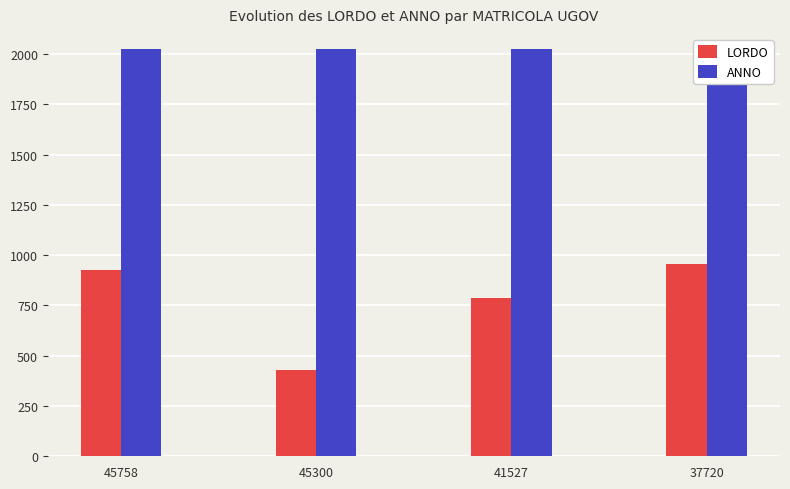

What is the value of the LORDO bar at the 3rd from the left?

788